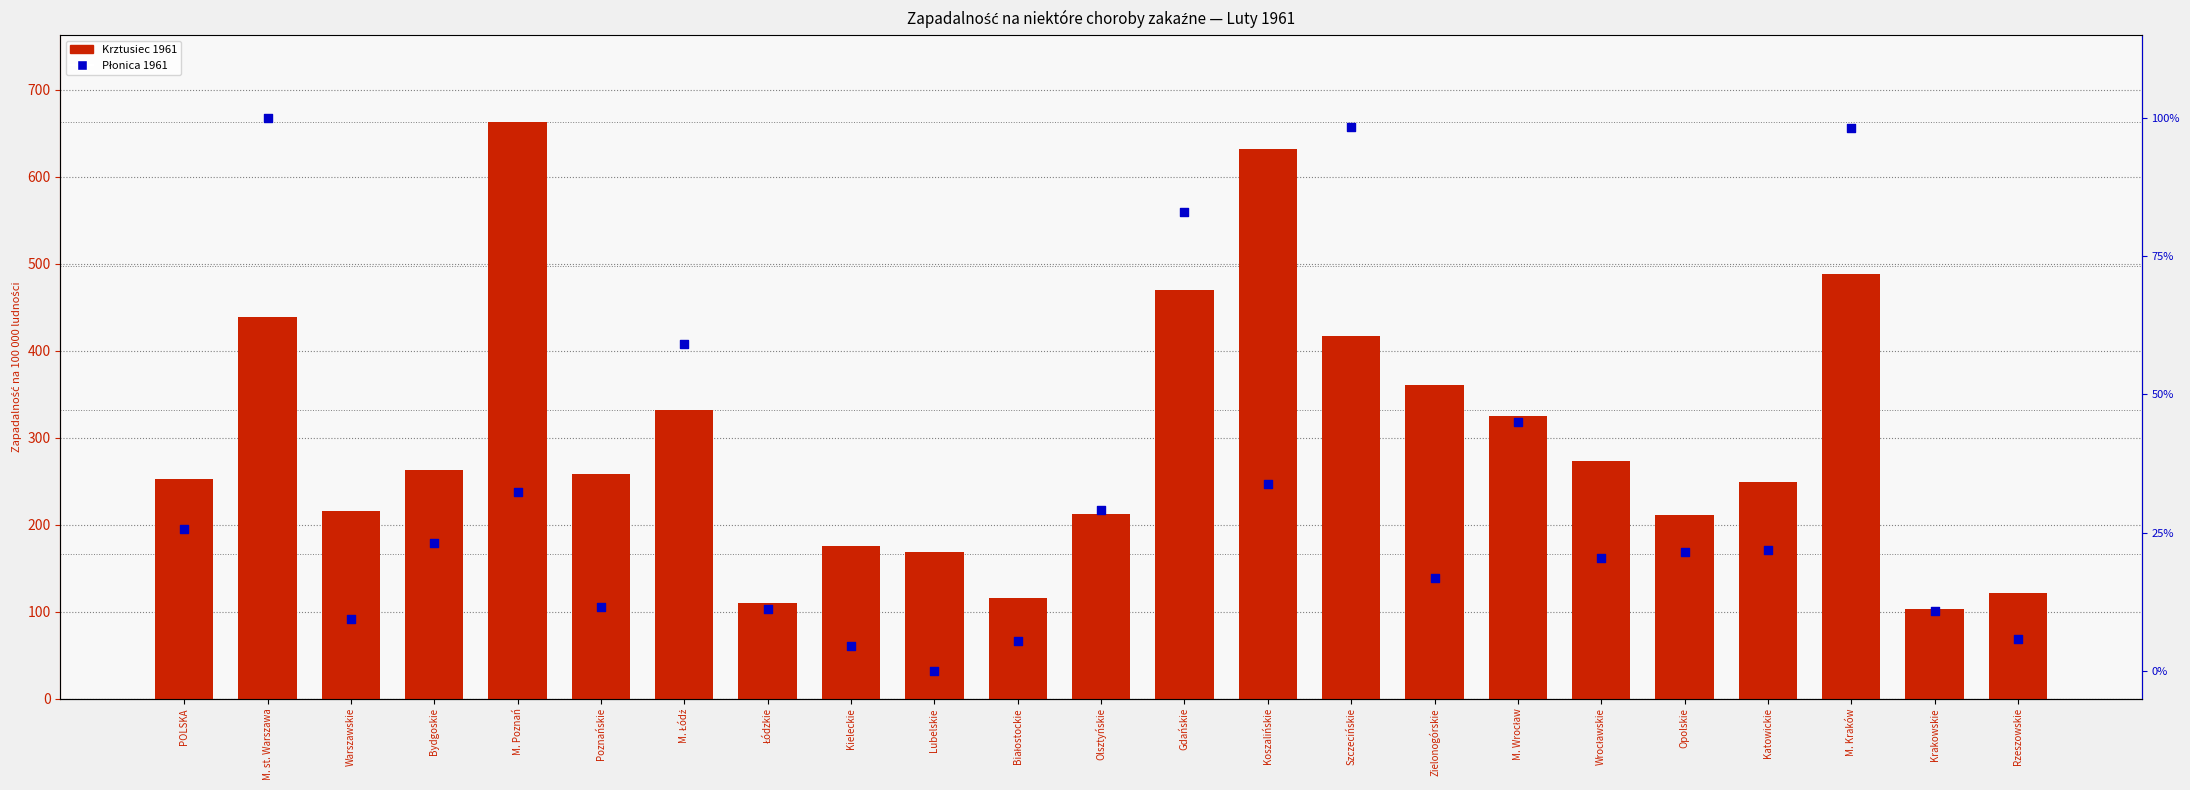

Which series has the largest Y range (max minus min)?

Krztusiec 1961